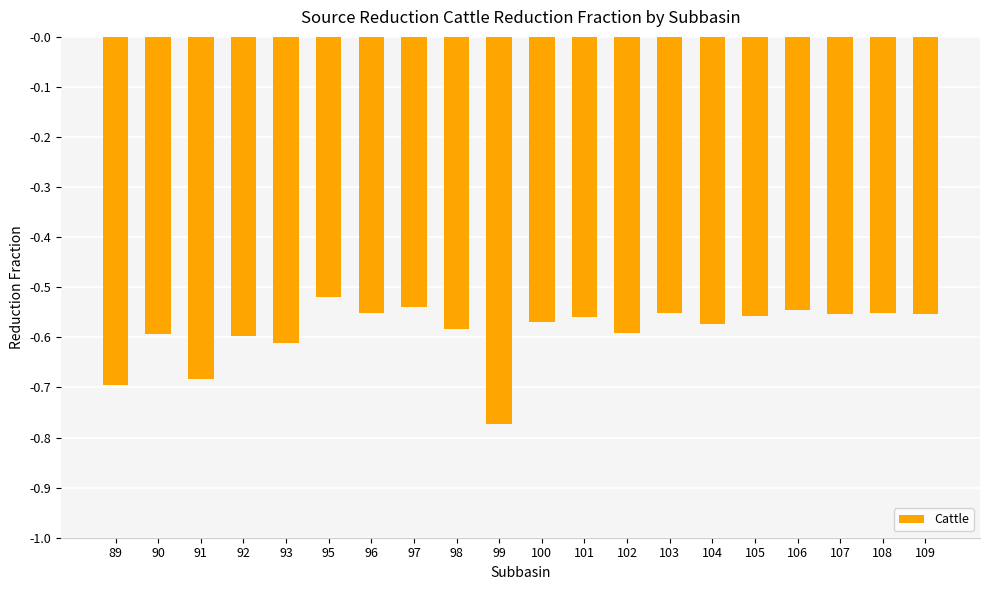

Is it true that the value at 101 is -0.6?

True